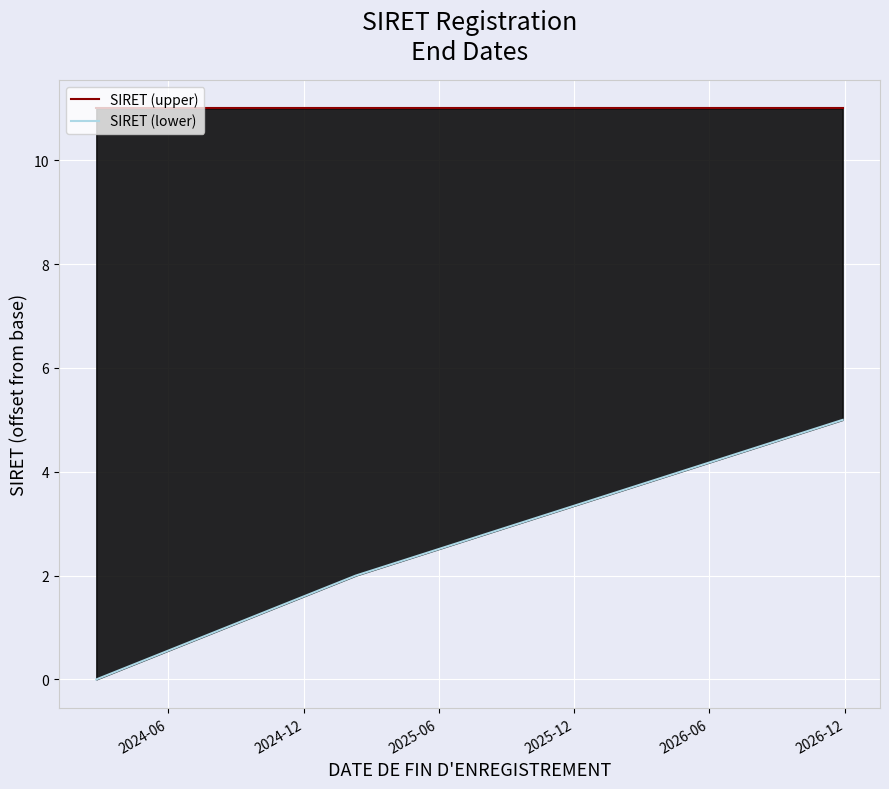

What position from the left is 2025-06?

3